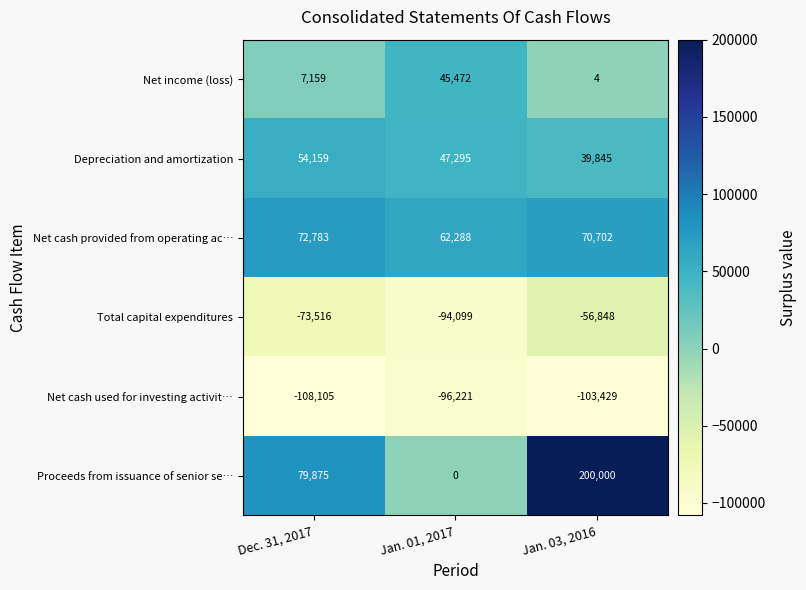

Which category has the lowest value across all series?

Dec. 31, 2017